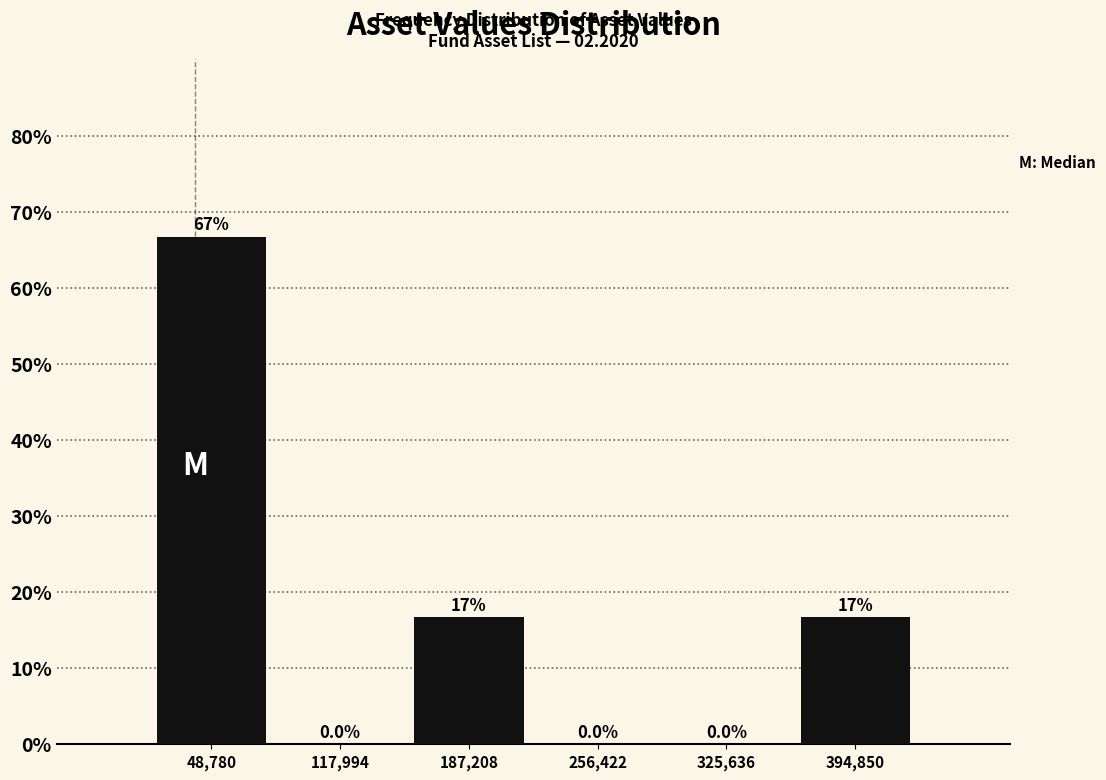

Which range on the x-axis has the tallest bar?

10000 to 80000